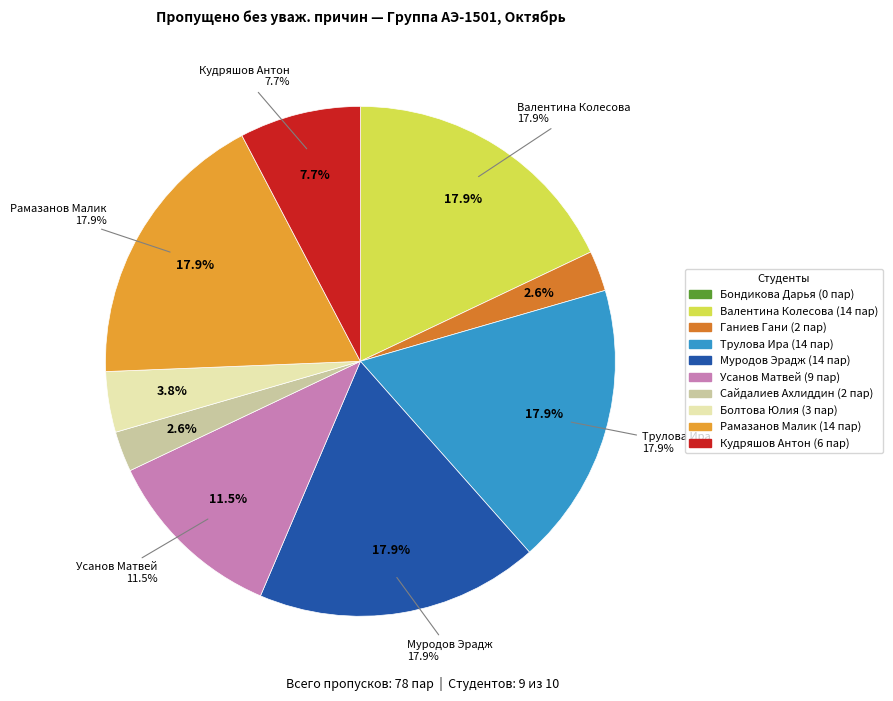

Which slice is the smallest?

Бондикова Дарья